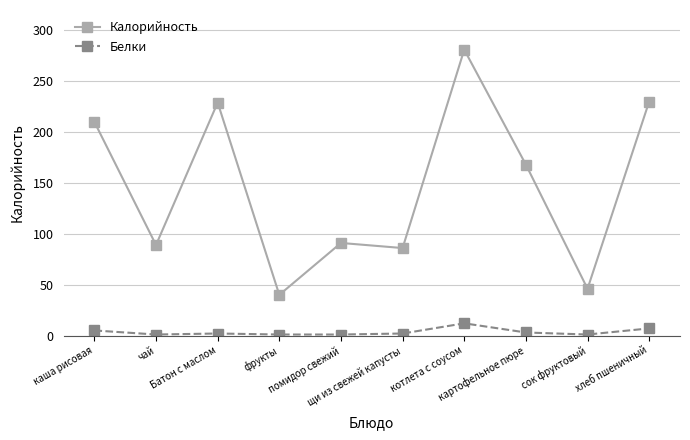

What is the minimum value for Калорийность?

40